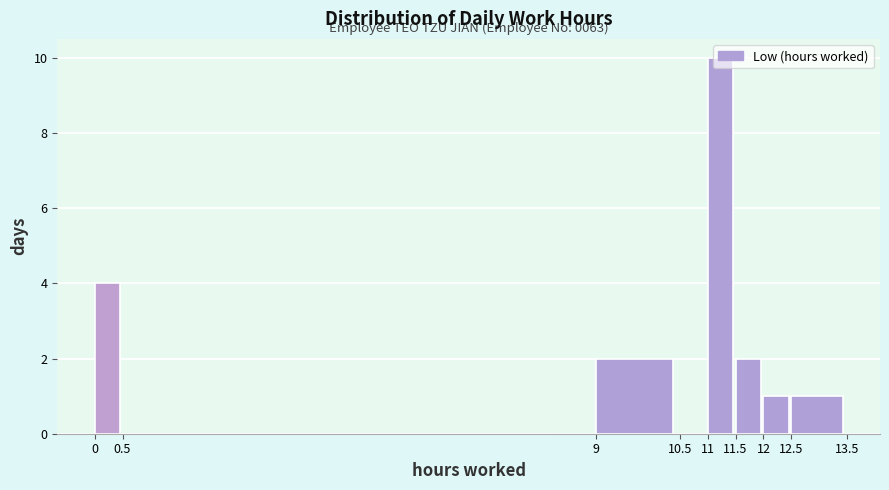

Which range on the x-axis has the tallest bar?

11 to 11.5